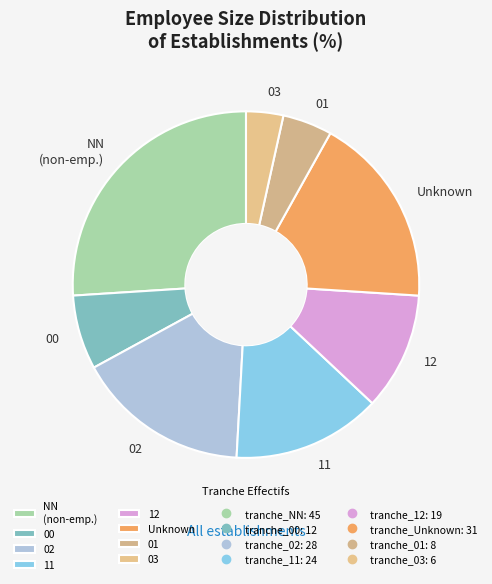

Rank the categories by value from highest to lowest.

NN (non-emp.), Unknown, 02, 11, 12, 00, 01, 03